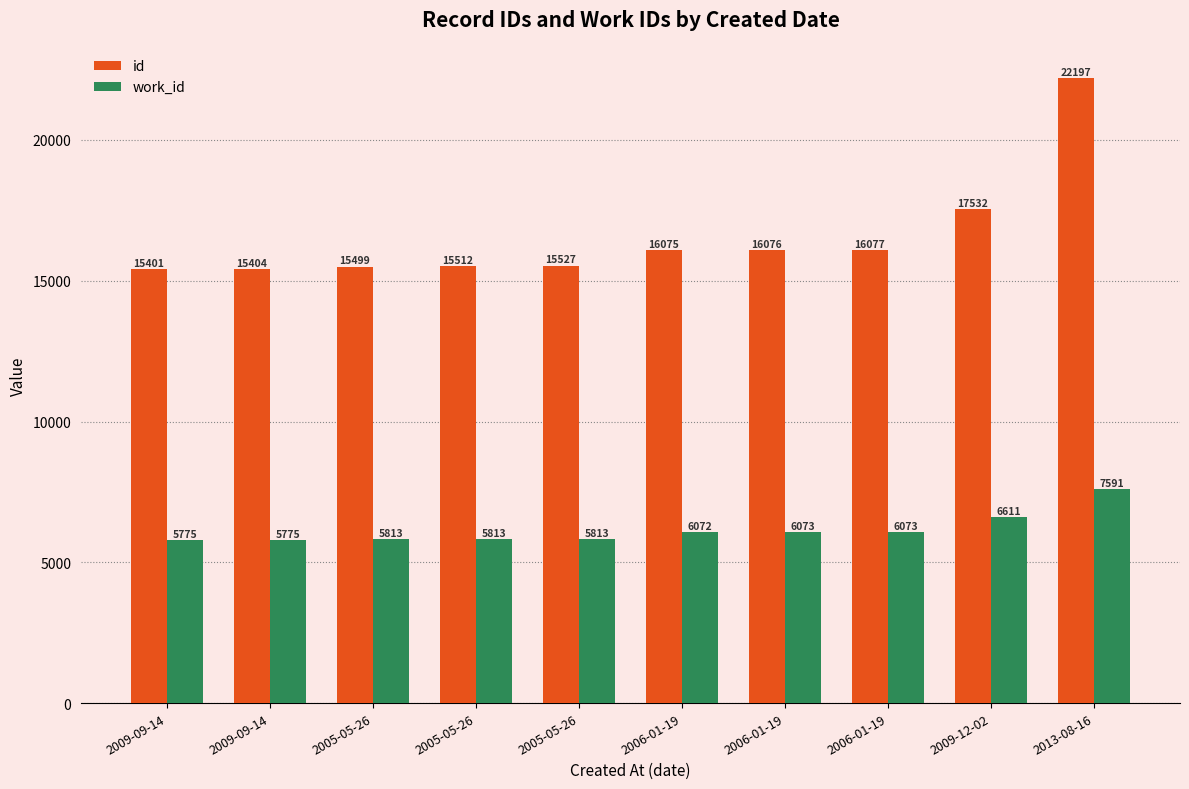

At which label does id reach its minimum?

2009-09-14